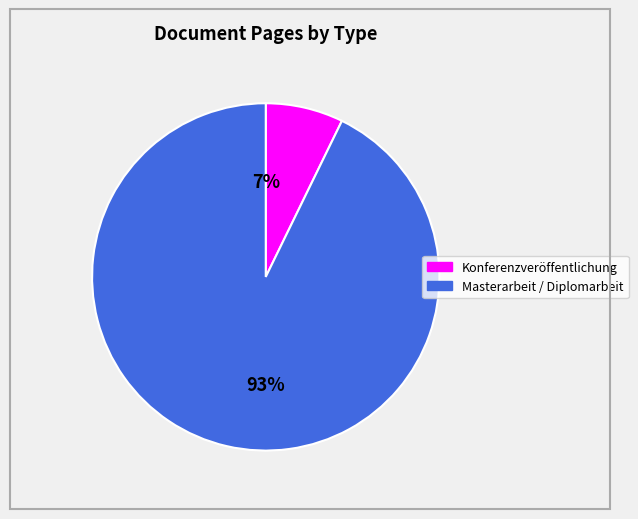

To the nearest percent, what is the difference between the largest and smallest slice percentages?

86%